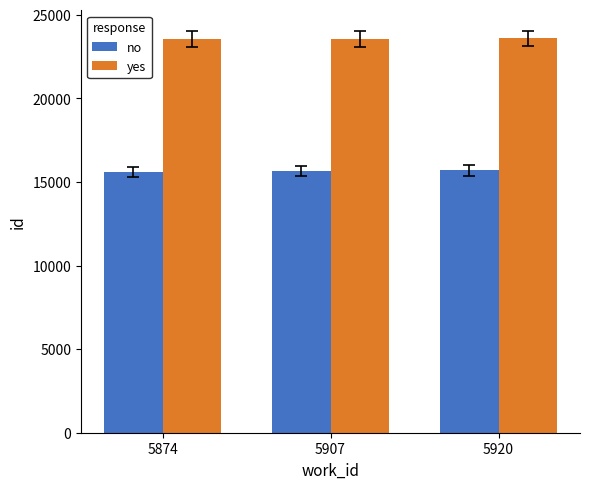

What is the minimum value shown in the chart?

15614